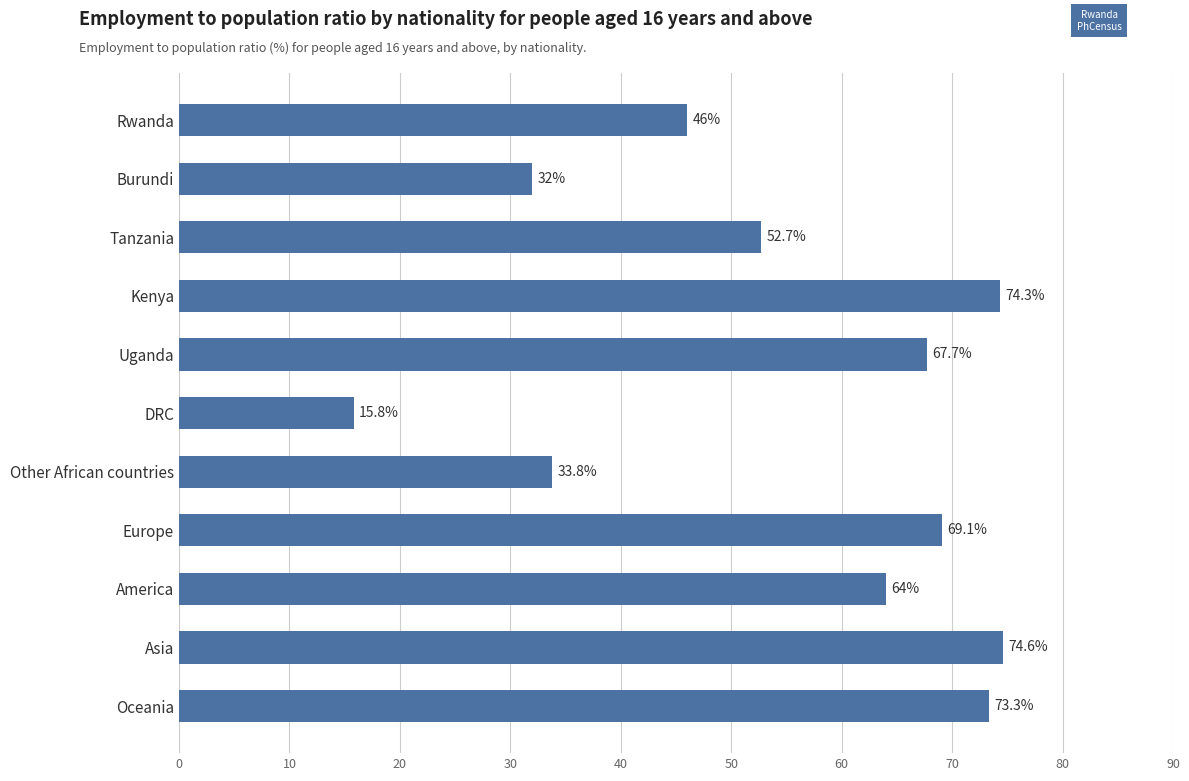

What is the minimum value shown in the chart?

15.8